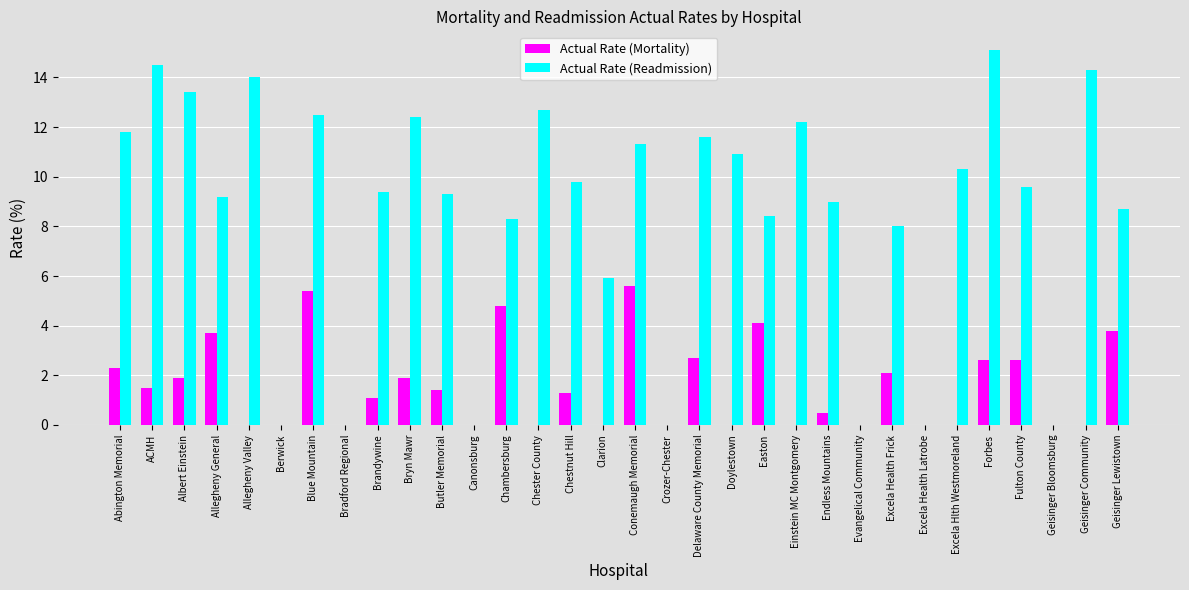

What is the approximate value of Actual Rate (Readmission) at Fulton County?

9.6